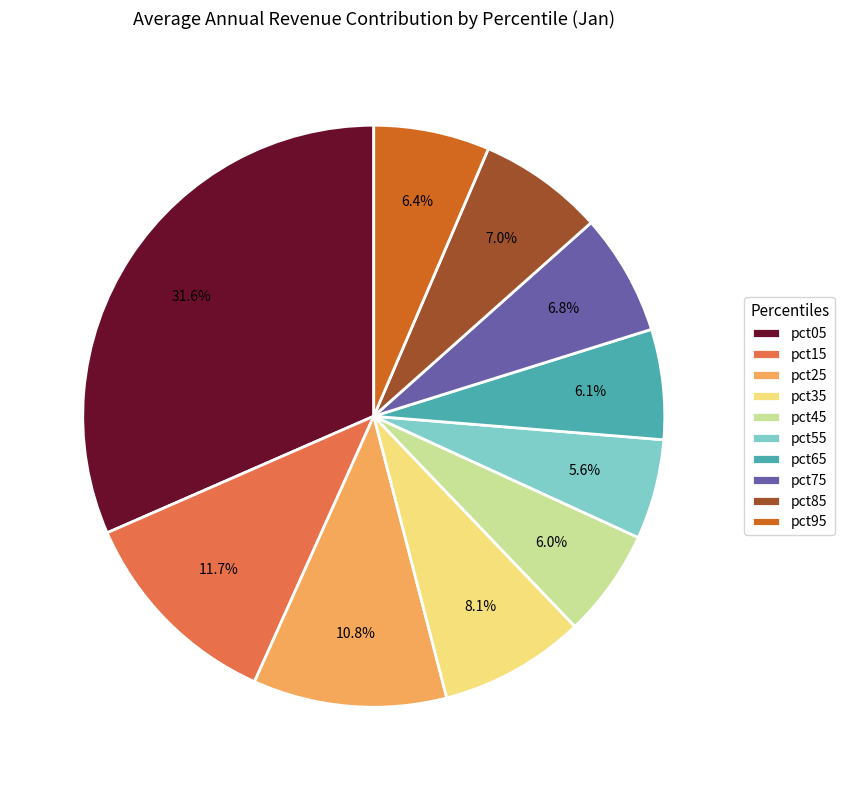

True or false: pct75 accounts for 14% of the total.

False